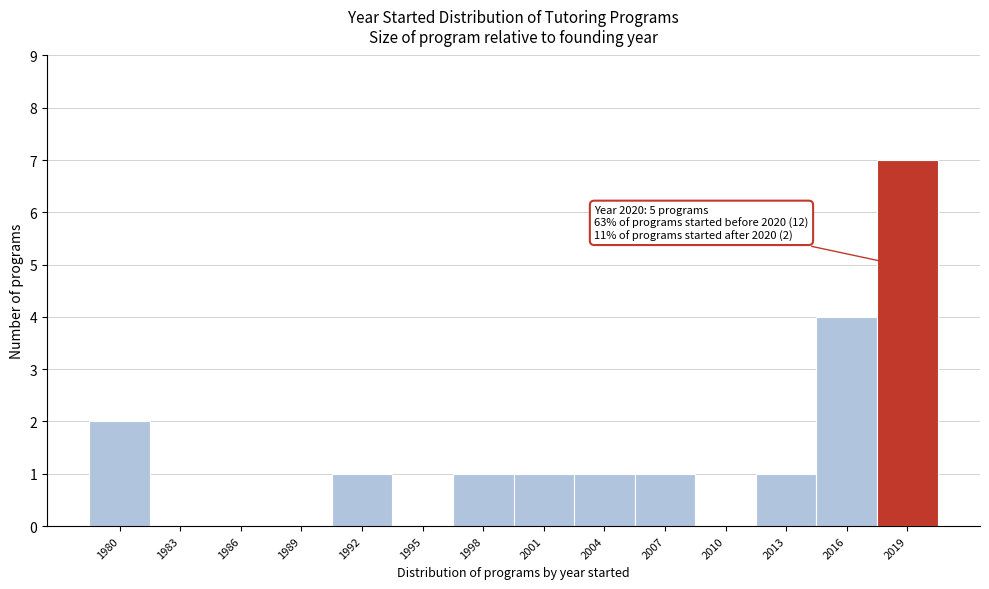

Reading right to left, transcribe all the data shown in this chart.

2019=7	2016=4	2013=1	2010=0	2007=1	2004=1	2001=1	1998=1	1995=0	1992=1	1989=0	1986=0	1983=0	1980=2